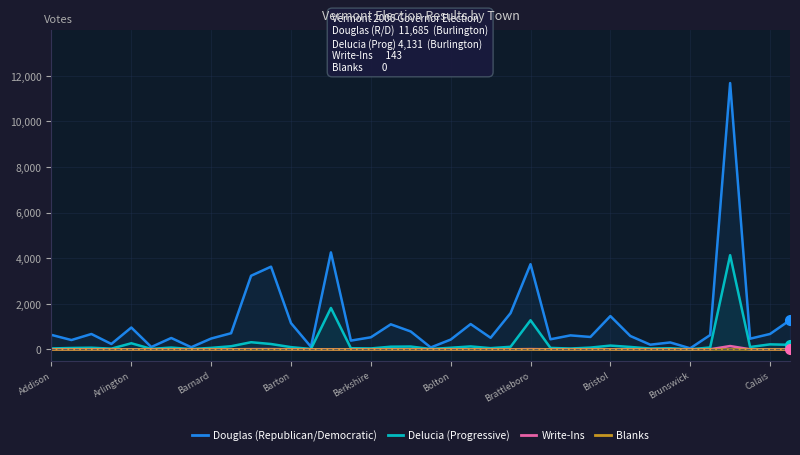

Is it true that Douglas (Republican/Democratic) equals 626 at 33?

True